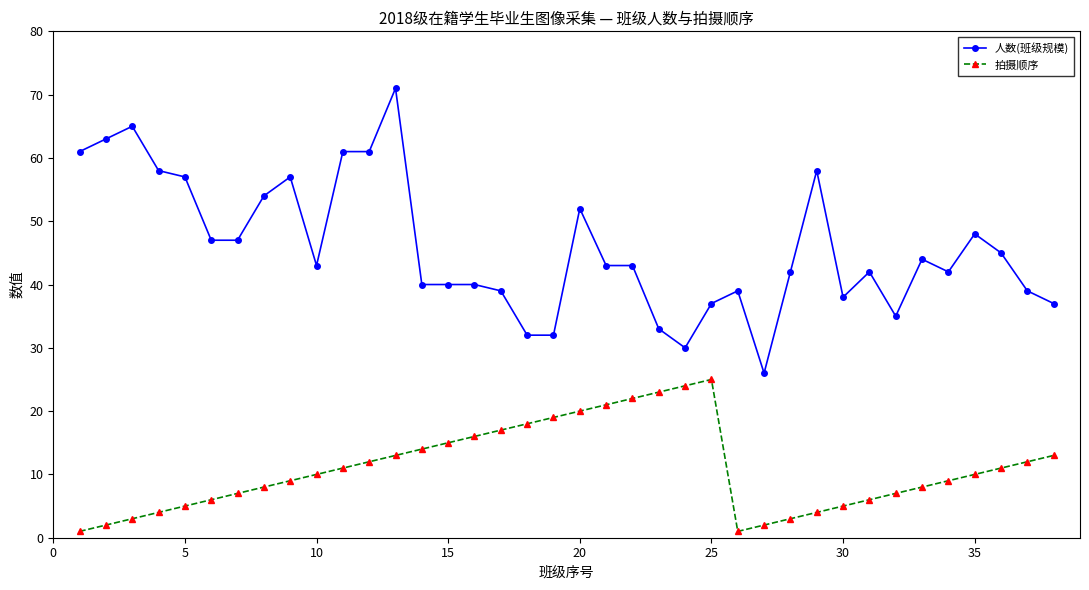

True or false: 拍摄顺序 and 人数(班级规模) cross at least once.

False